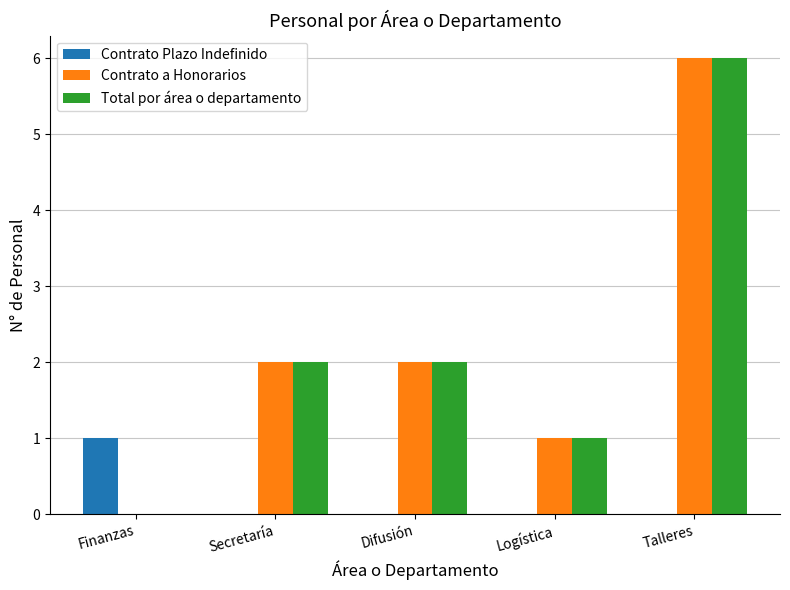

True or false: Contrato a Honorarios has a value of -3 at Finanzas.

False